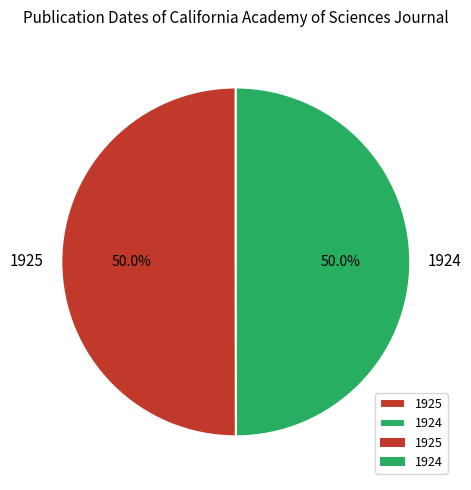

What percentage is NOT represented by 1925?

50.0%